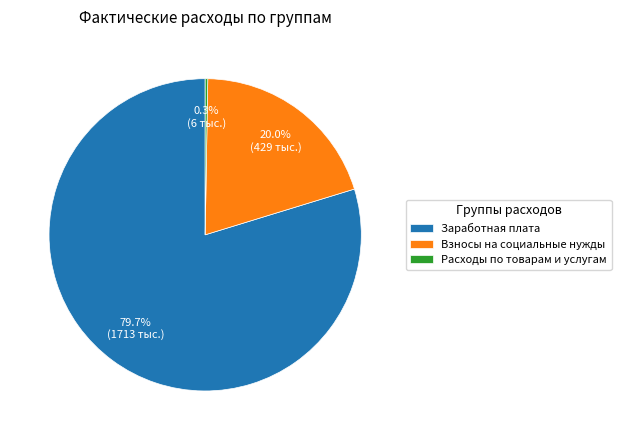

Which category has the biggest portion of the pie?

Заработная плата